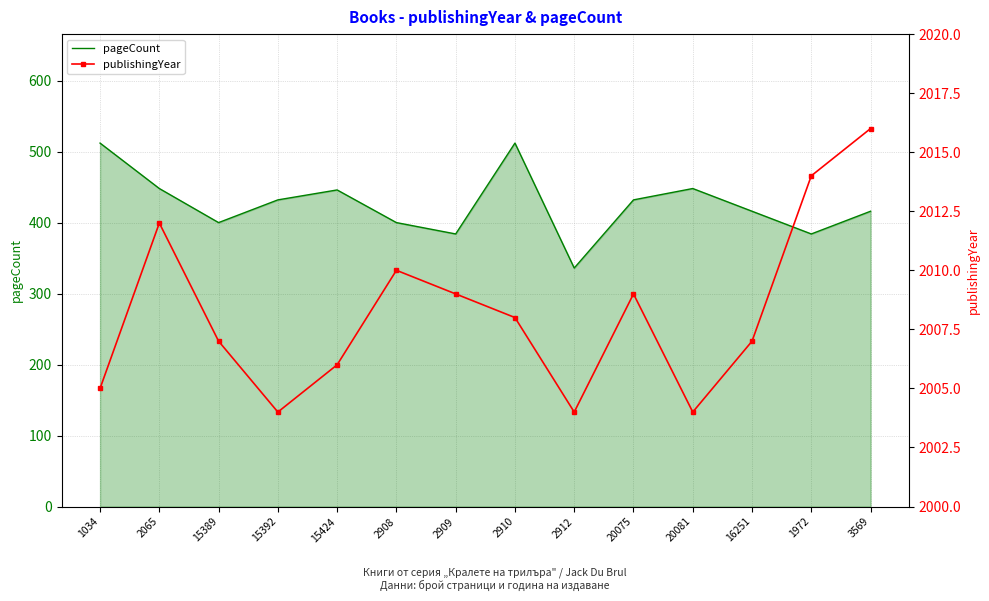

Which has a higher value, 15389 or 2910?

2910